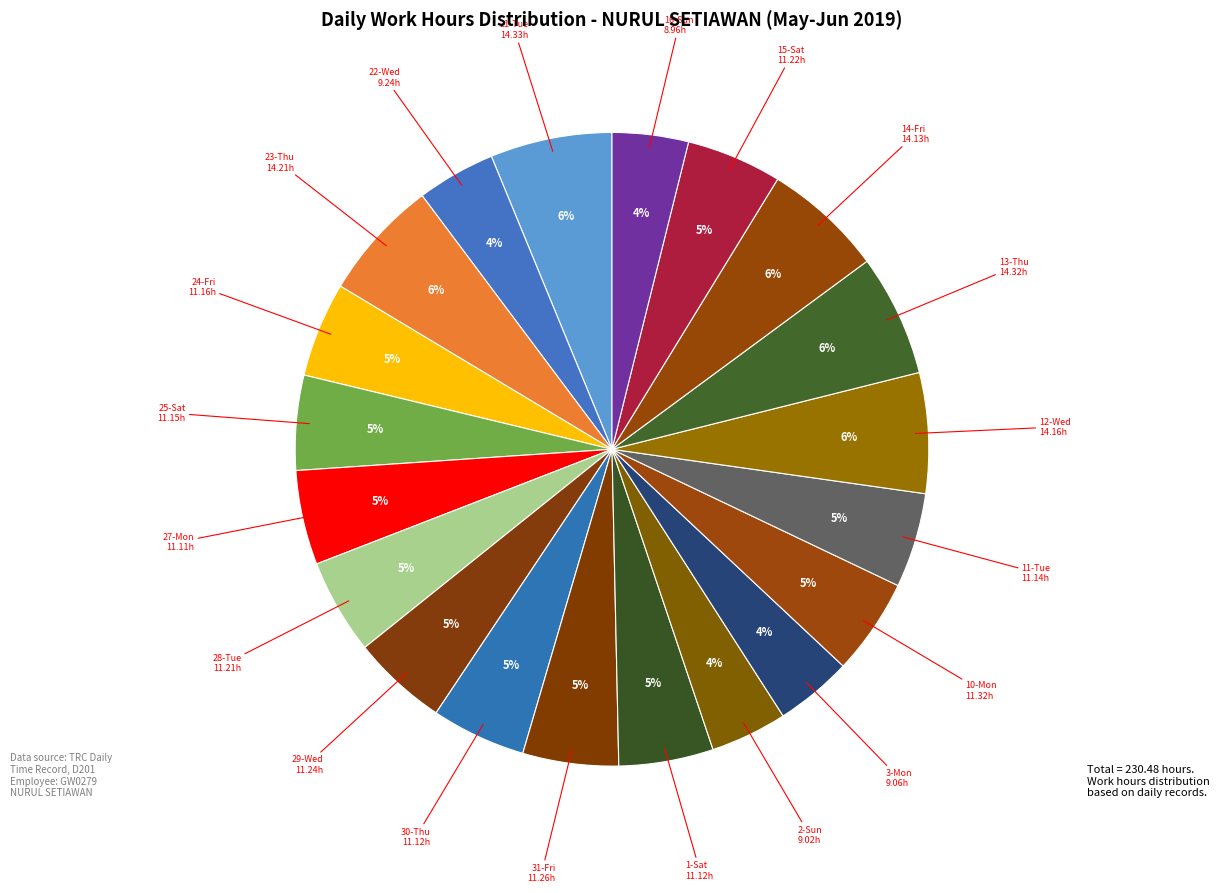

How many slices are in this pie chart?

20